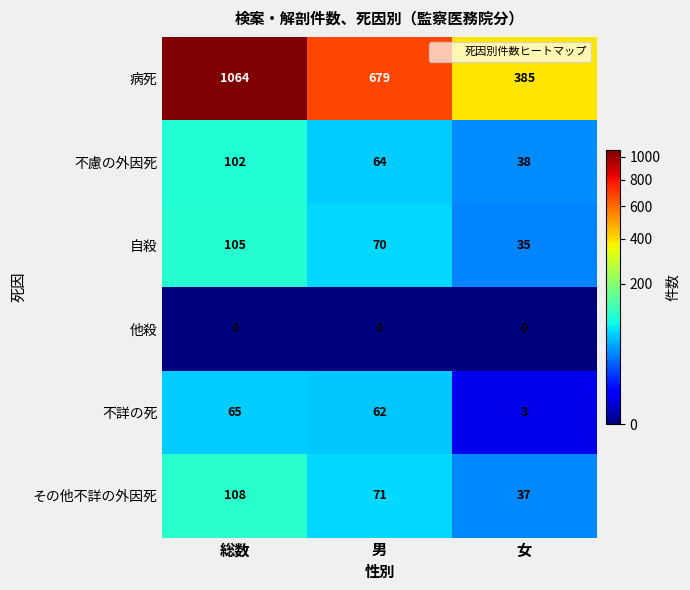

What is the average value of the 不詳の死 series?

43